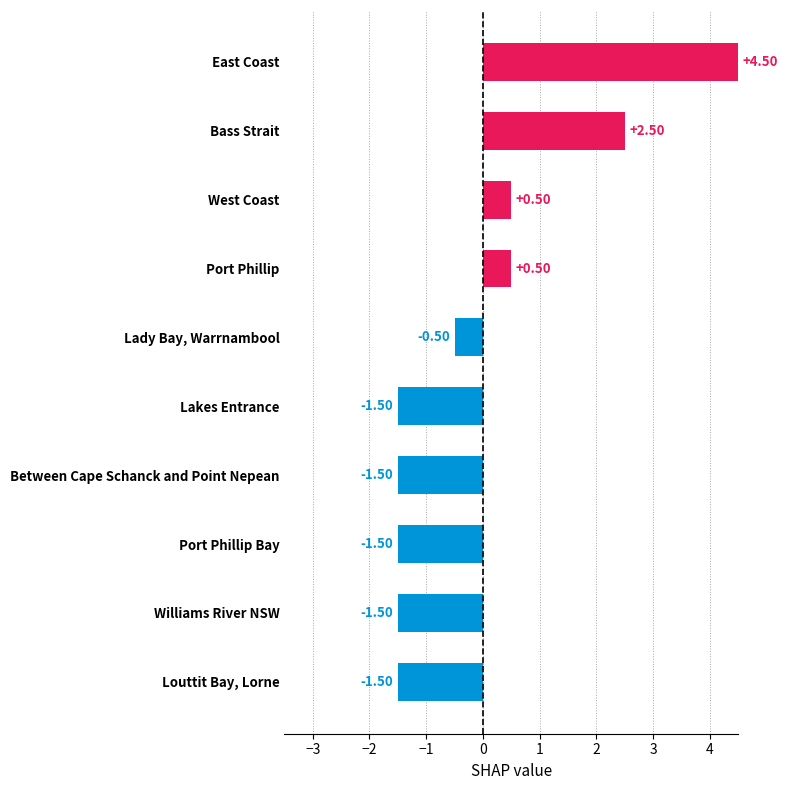

What is the label of the 10th bar from the bottom?

East Coast